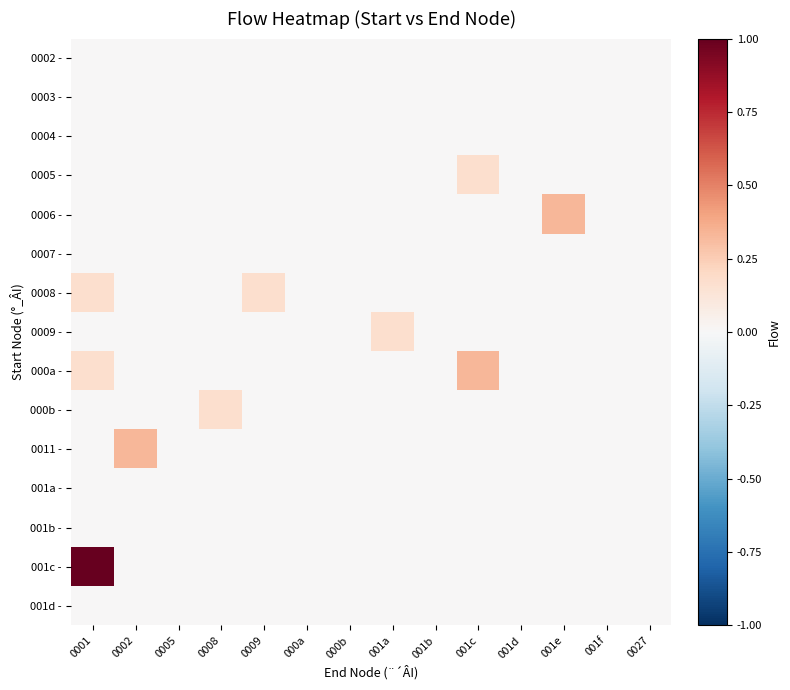

At 0027, list the series in order from largest to smallest.

0002 -, 0003 -, 0004 -, 0005 -, 0006 -, 0007 -, 0008 -, 0009 -, 000a -, 000b -, 0011 -, 001a -, 001b -, 001c -, 001d -